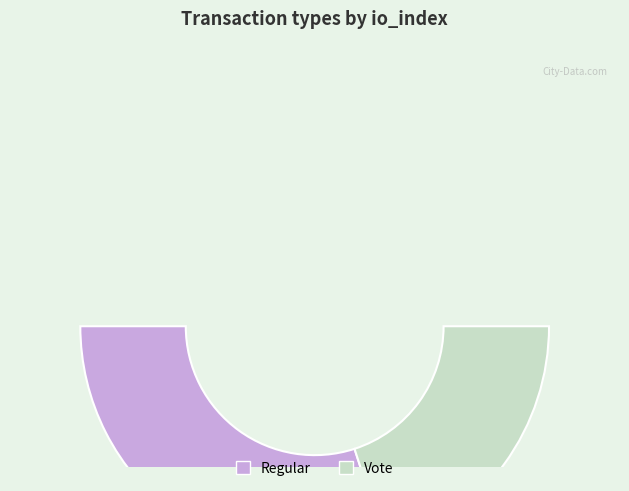

To the nearest percent, what portion does Regular represent?

60%